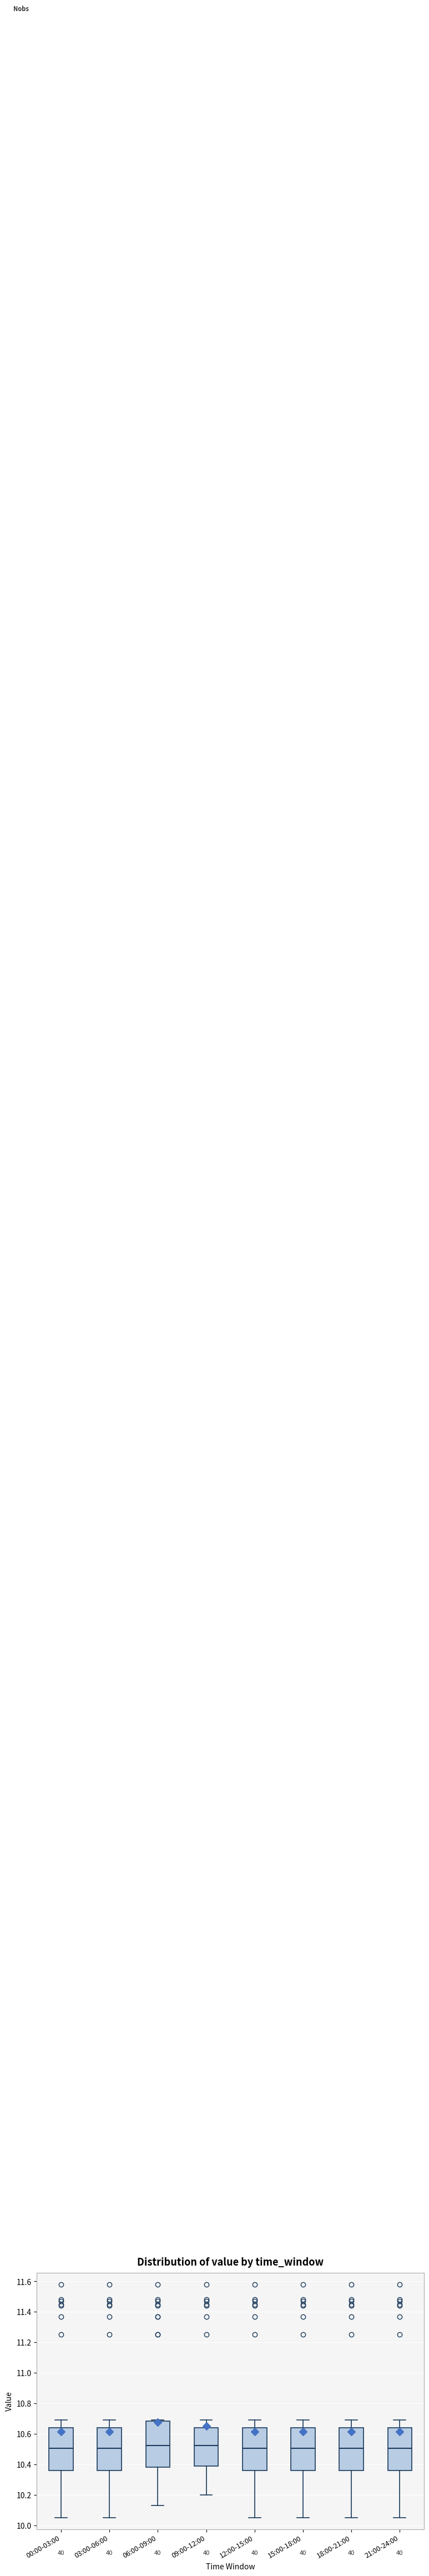

Reading left to right, read every box against the y-axis: the position of its median line, the range the box covers, and the ends of its whiskers. The values are not printed on the chart, so give them approximately, as read against the axis.

00:00-03:00: median 10.50, box 10.36 to 10.64, whiskers 10.06 to 10.70
03:00-06:00: median 10.50, box 10.36 to 10.64, whiskers 10.06 to 10.70
06:00-09:00: median 10.52, box 10.38 to 10.68, whiskers 10.14 to 10.70
09:00-12:00: median 10.52, box 10.38 to 10.64, whiskers 10.20 to 10.70
12:00-15:00: median 10.50, box 10.36 to 10.64, whiskers 10.06 to 10.70
15:00-18:00: median 10.50, box 10.36 to 10.64, whiskers 10.06 to 10.70
18:00-21:00: median 10.50, box 10.36 to 10.64, whiskers 10.06 to 10.70
21:00-24:00: median 10.50, box 10.36 to 10.64, whiskers 10.06 to 10.70